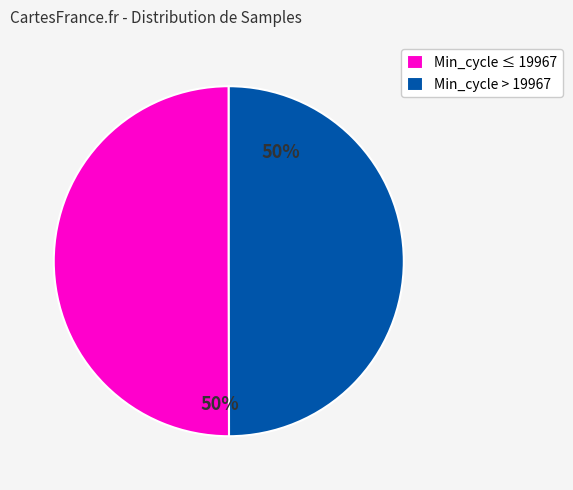

Is the sum of Min_cycle > 19967 and Min_cycle ≤ 19967 greater than half?

Yes